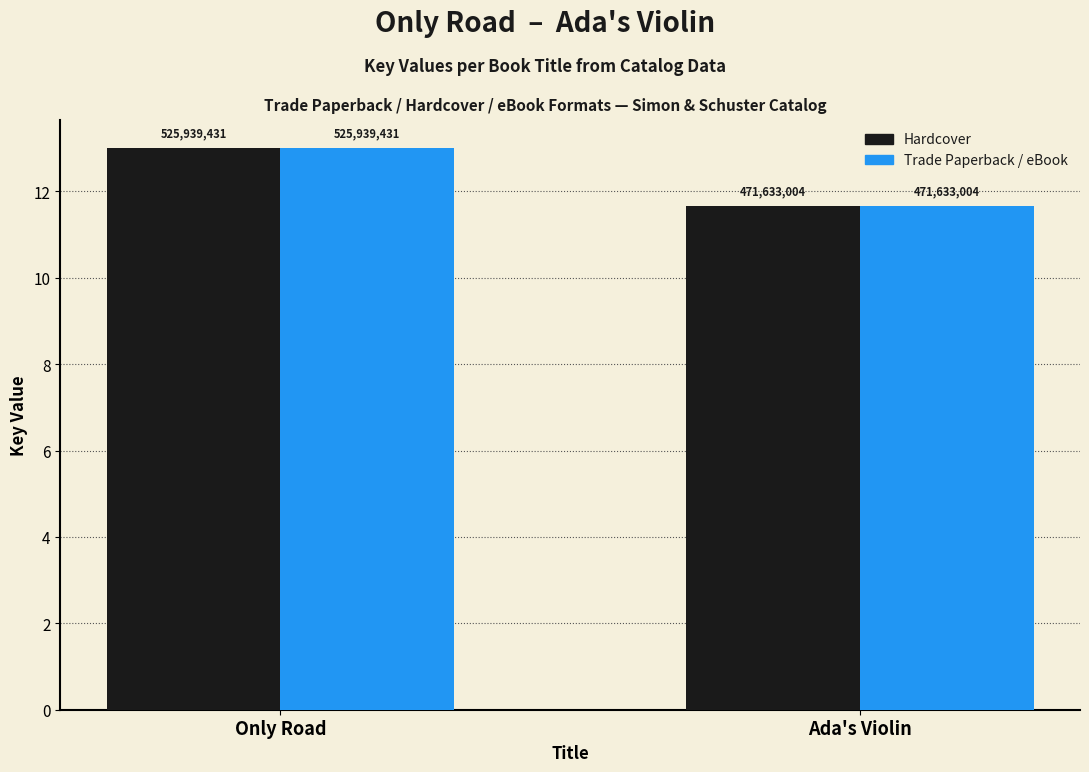

Rank the series at Ada's Violin from highest to lowest value.

Hardcover, Trade Paperback / eBook